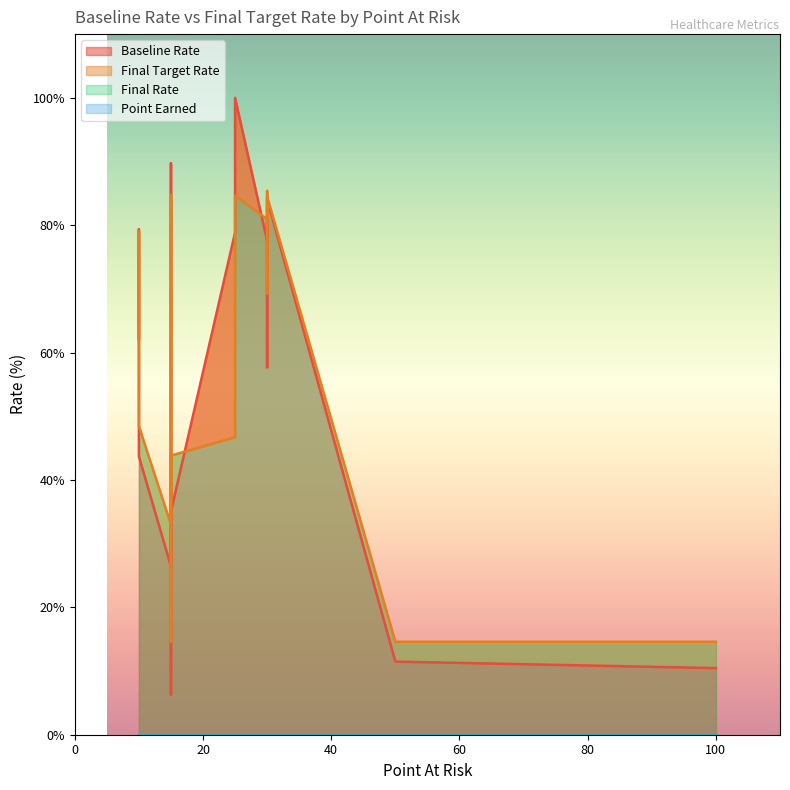

True or false: Final Rate has more than 2 interior local peaks.

False